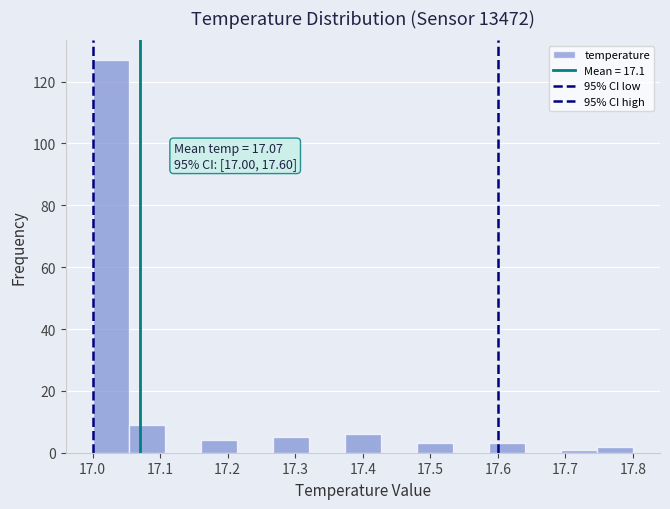

Over which range of the x-axis is the bar tallest?

17.00 to 17.05